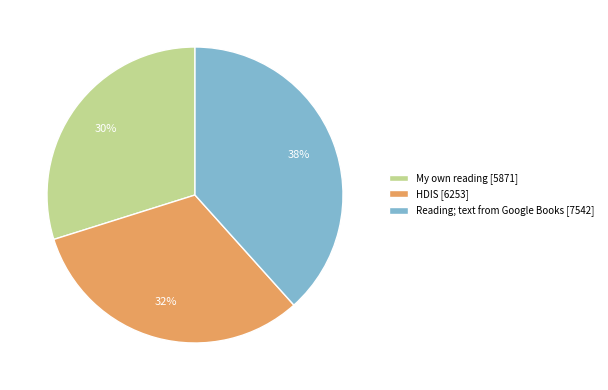

Is there any slice that represents more than half of the pie?

No